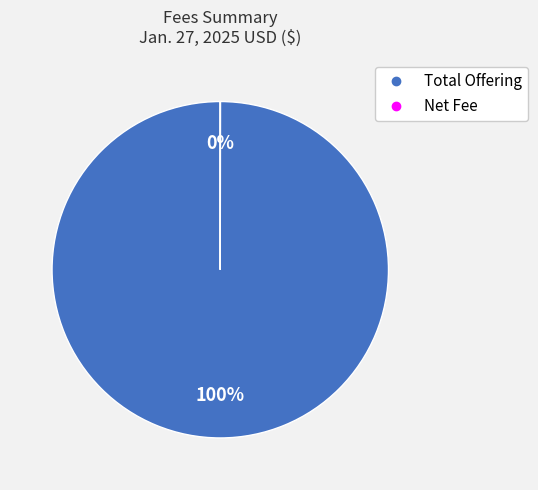

What is the largest slice in the pie chart?

Total Offering